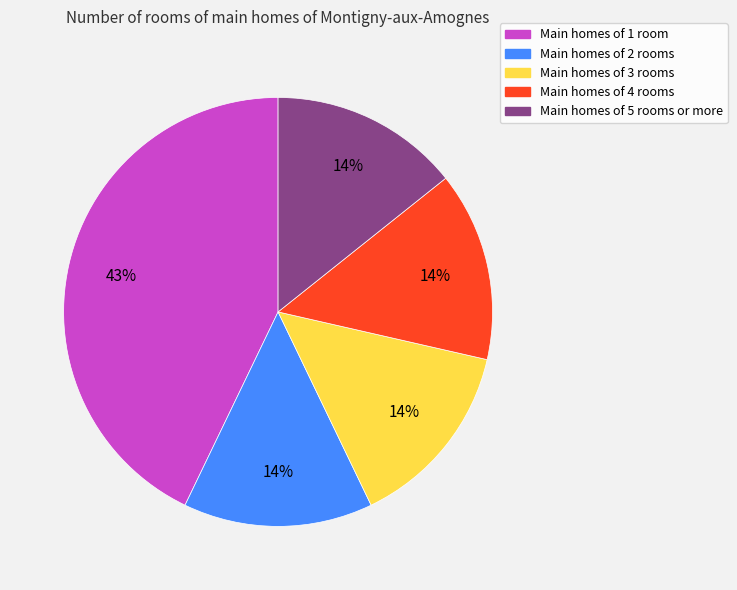

Count the number of slices in the pie.

5